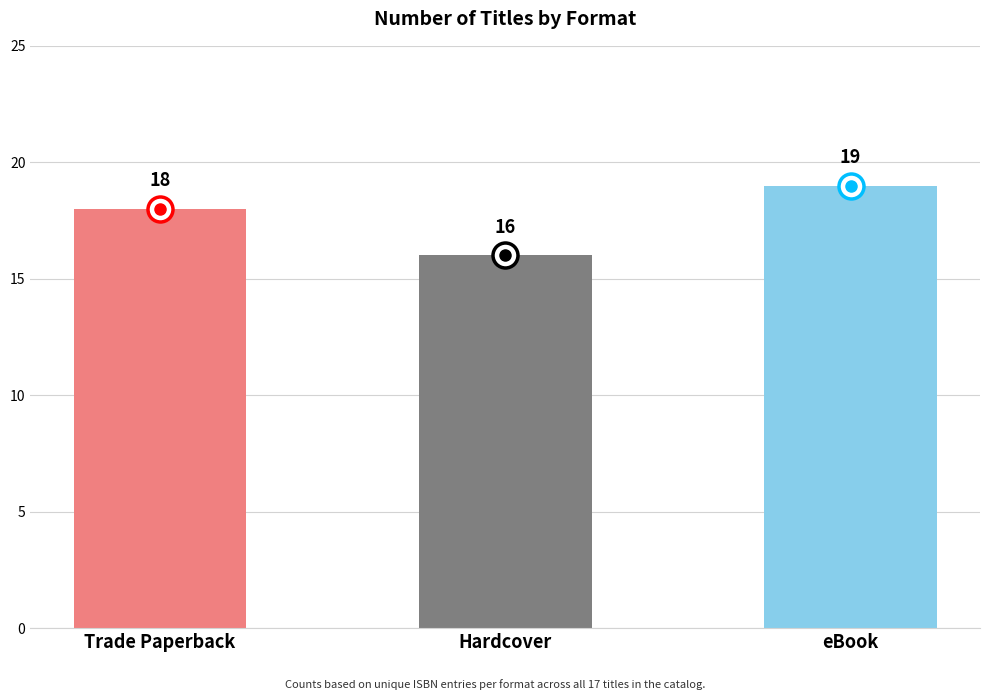

What is the sum of all values?

53